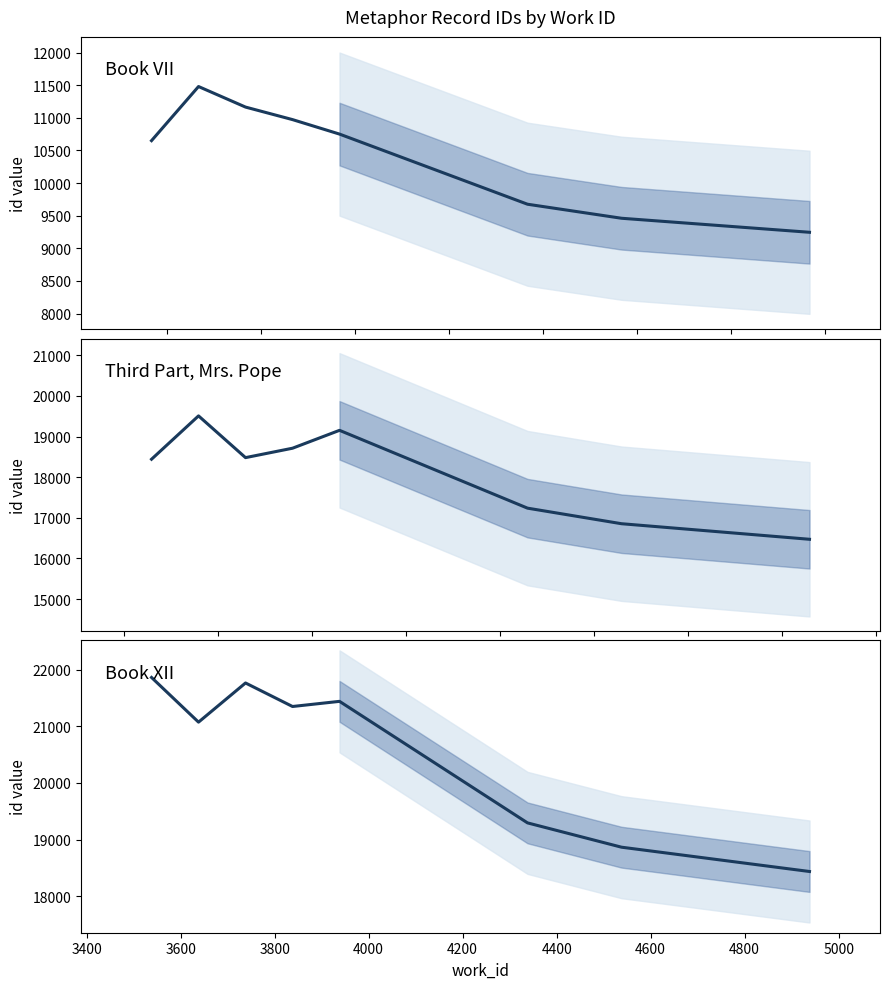

How many categories are shown in the chart?

10